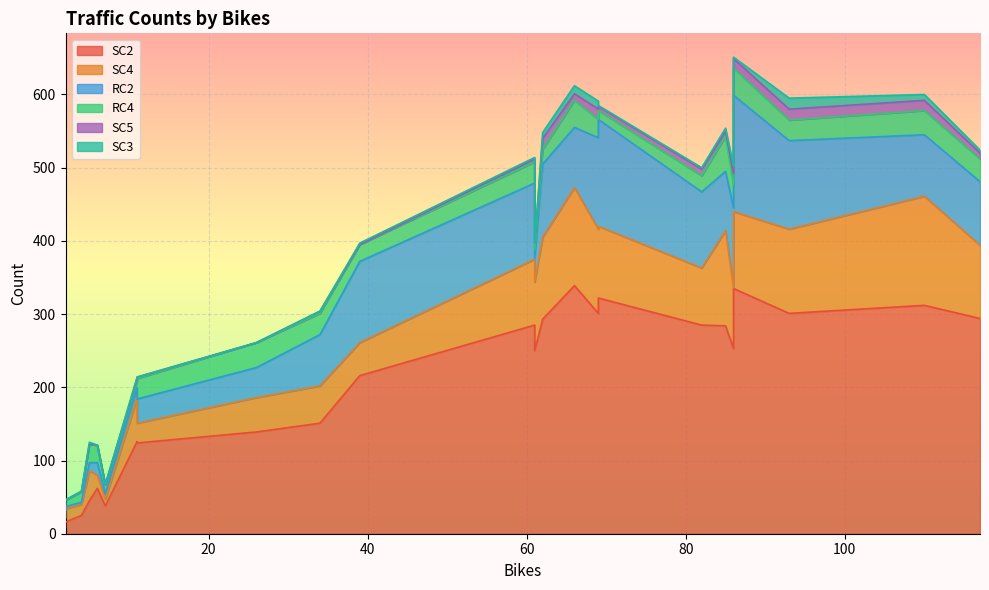

True or false: SC4 and SC5 cross at least once.

False